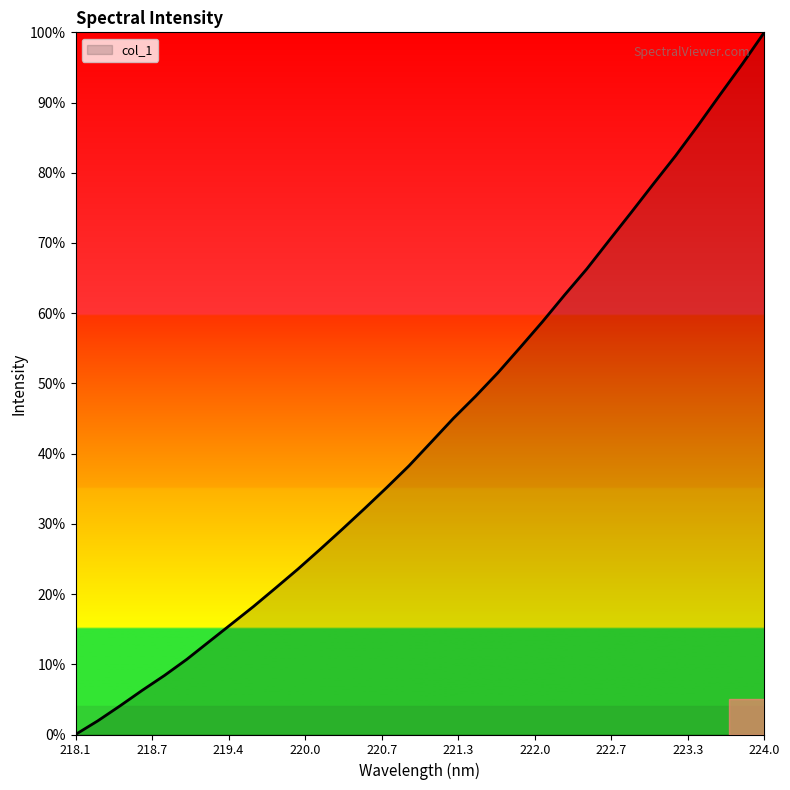

What is the difference between the second highest and second lowest values?

93.5